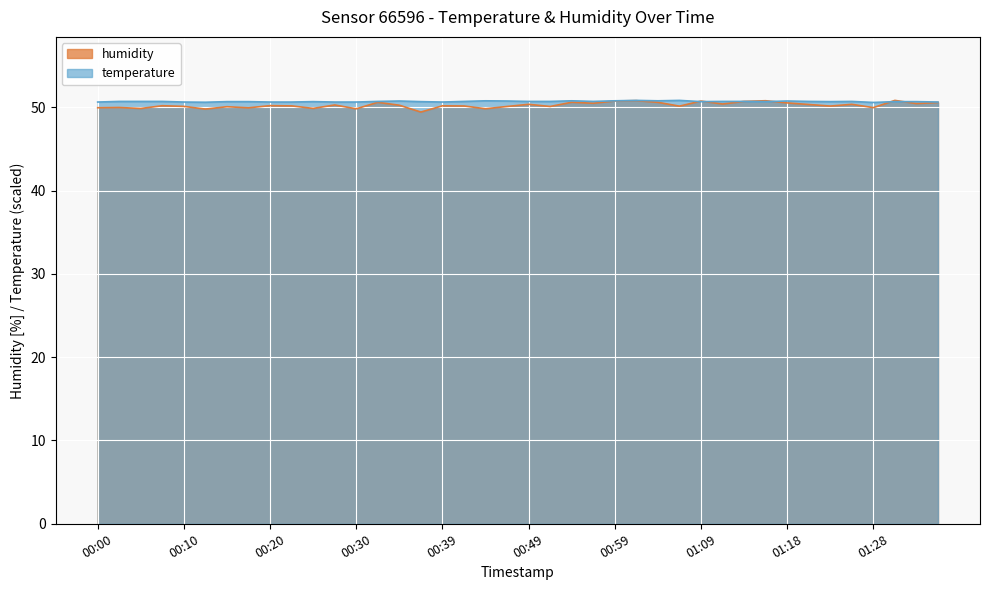

How many values in the humidity series are below 50?

10